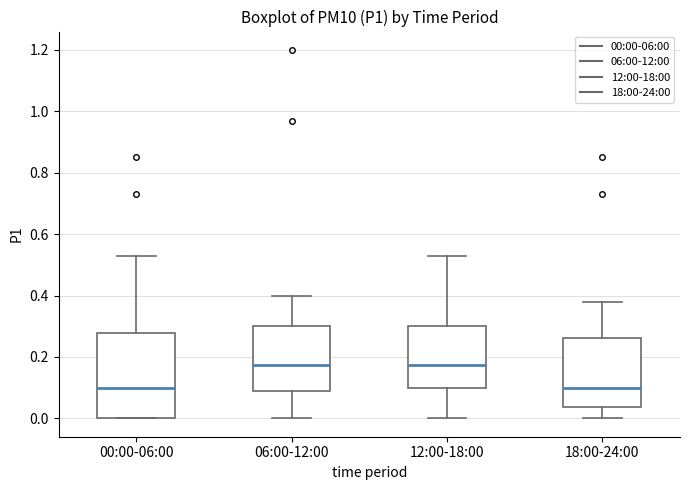

Which box is the tallest, from its lower edge to its upper edge?

00:00-06:00